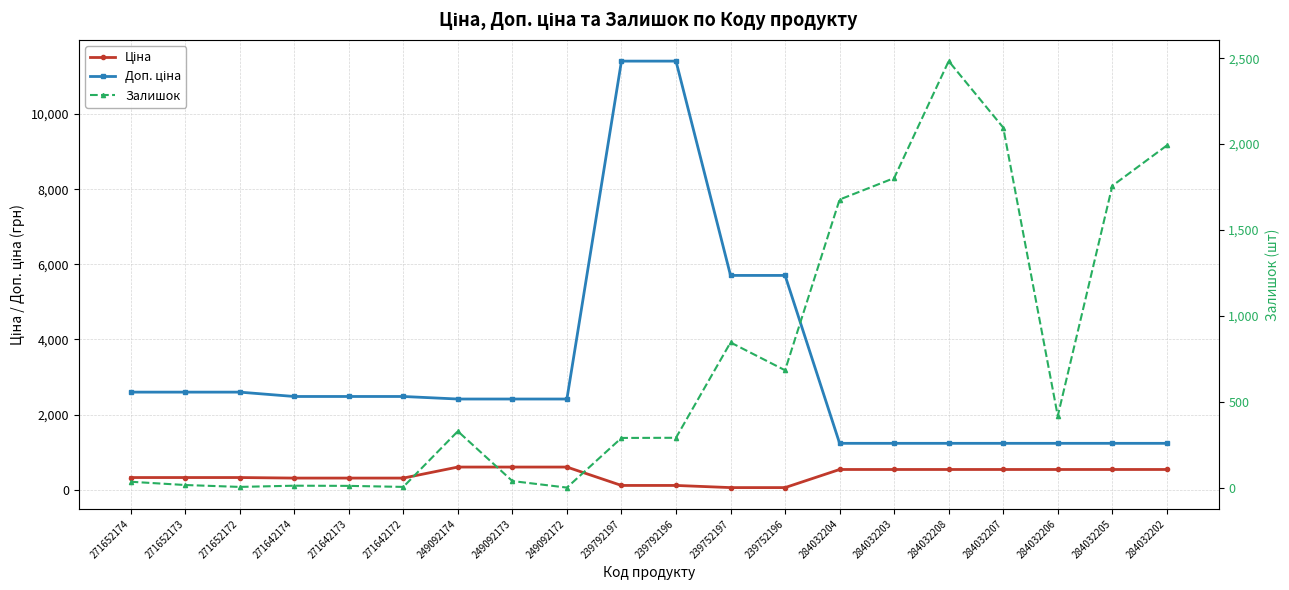

Which label corresponds to the smallest value in the chart?

249092172